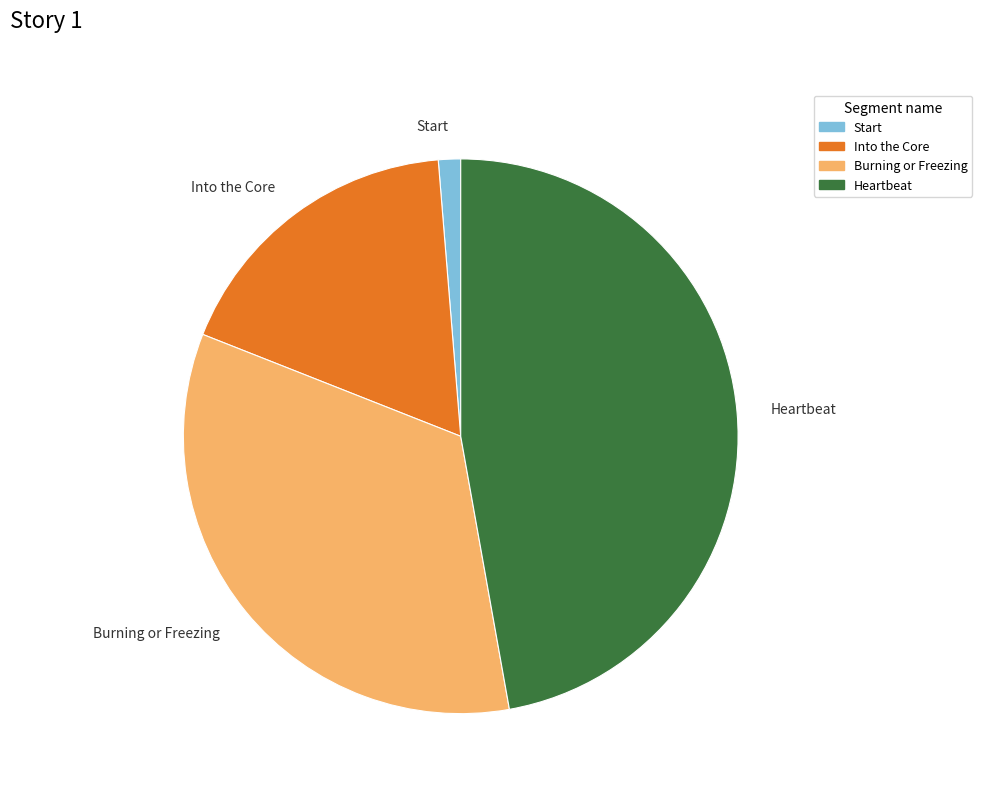

What is the largest slice in the pie chart?

Heartbeat